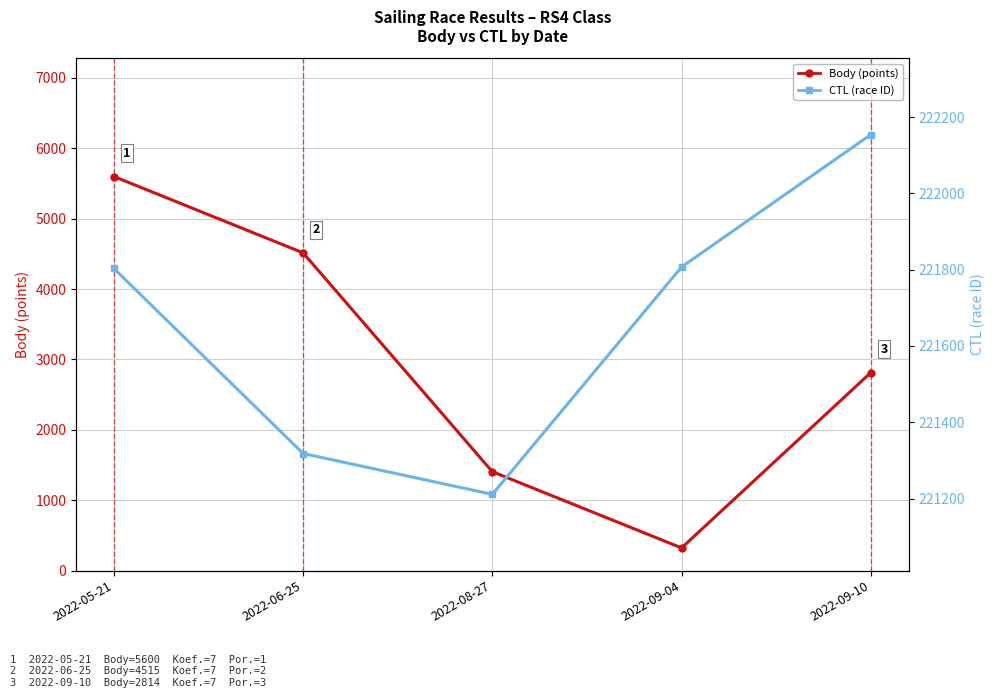

True or false: Body and CTL intersect in this chart.

False